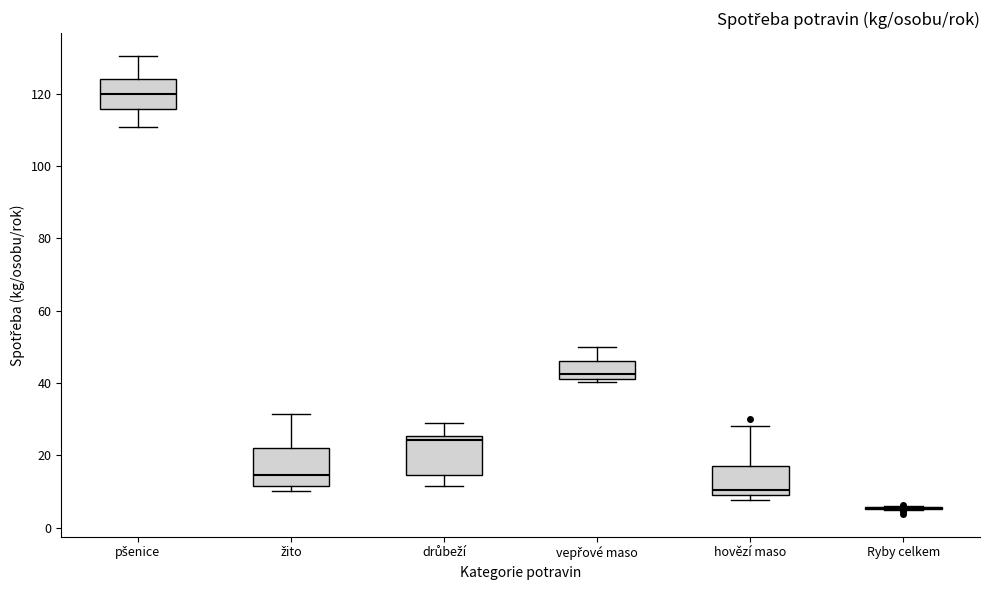

Where is the lower edge of the box for drůbeží on the y-axis? The values are not printed on the chart, so give them approximately, as read against the axis.

14